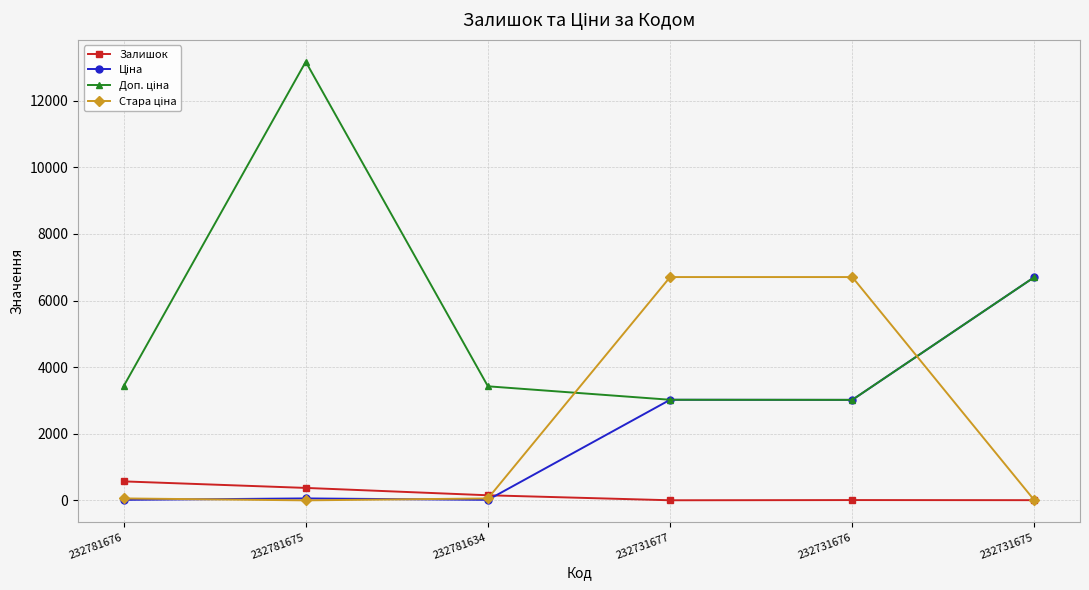

Which category has the highest value across all series?

232781675